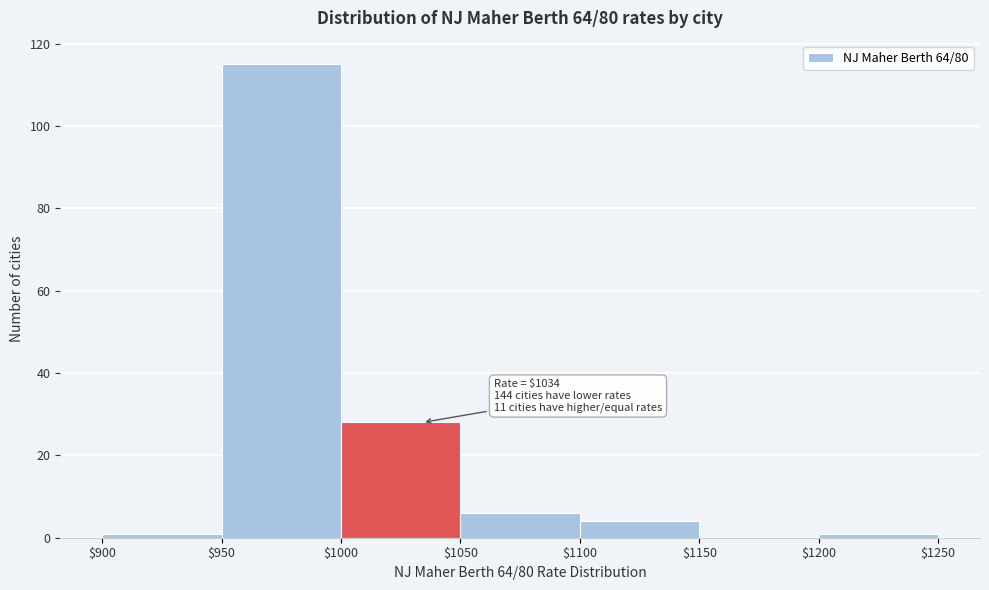

Which range on the x-axis has the tallest bar?

$950 to $1000